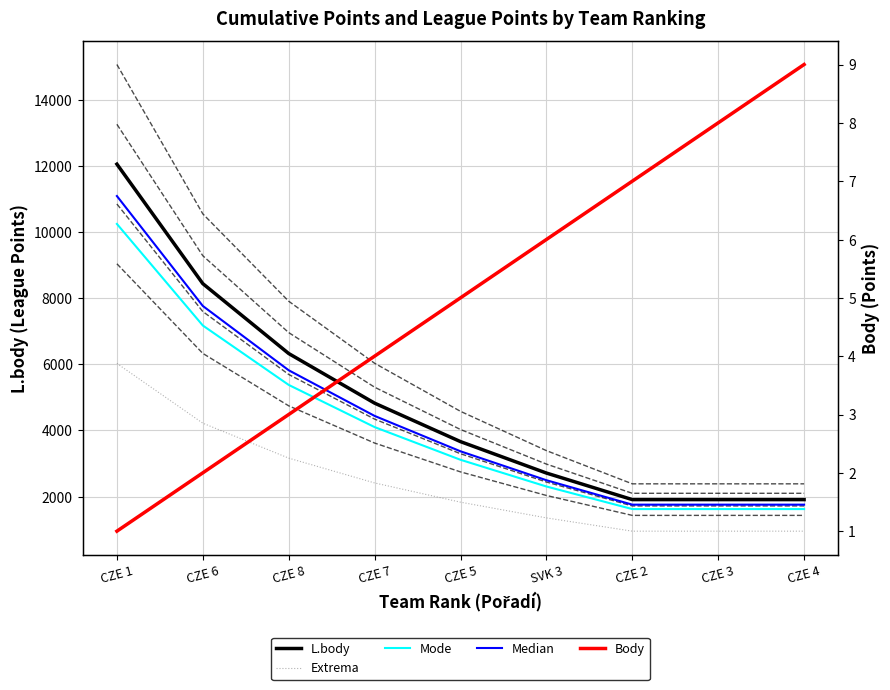

What is the label of the 8th point from the right?

CZE 6